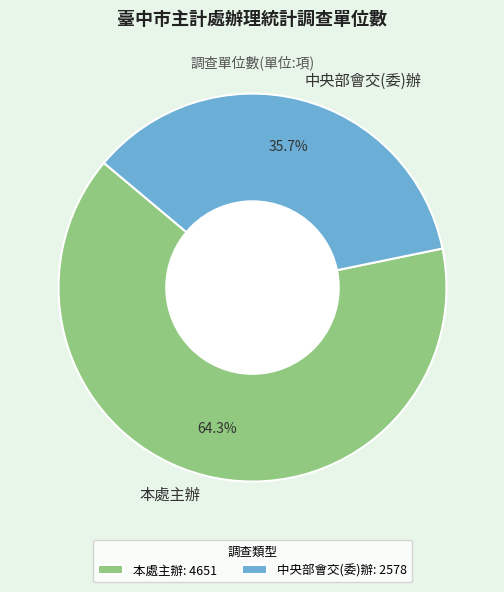

To the nearest percent, what percentage of the pie is 中央部會交(委)辦?

36%